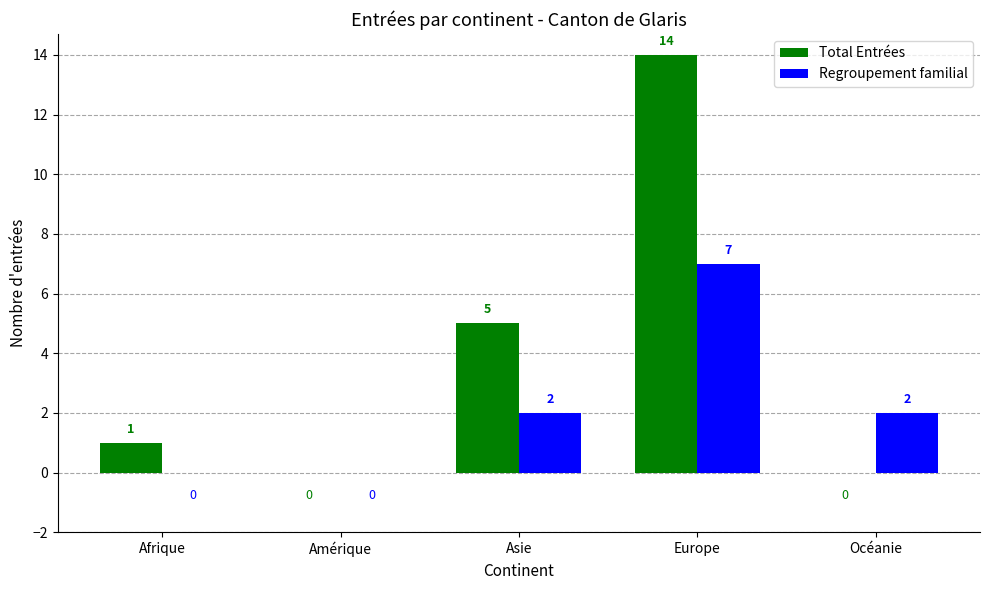

What is the highest value of the Regroupement familial series?

7